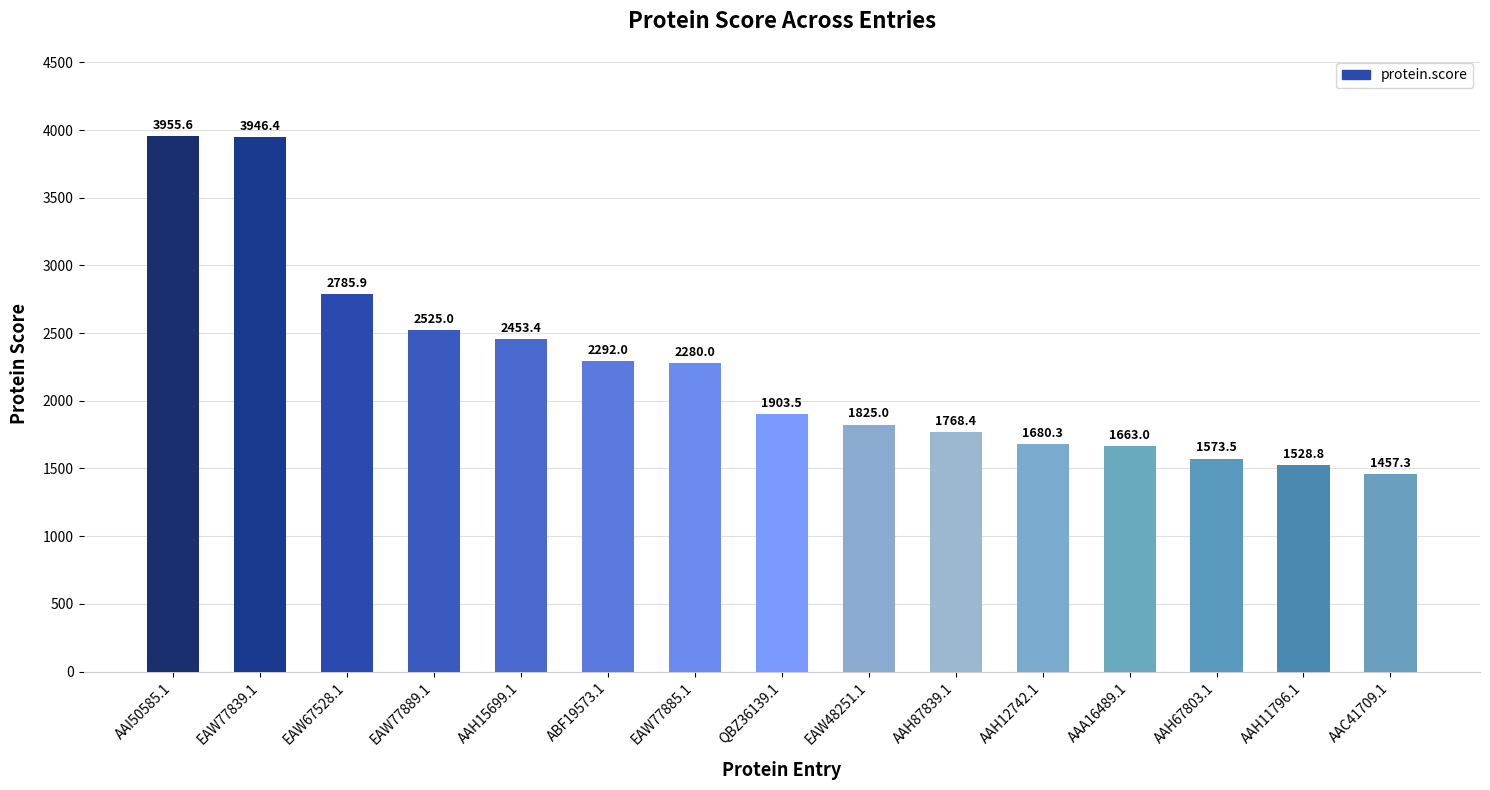

What is the difference between the maximum and second lowest values?

2426.8